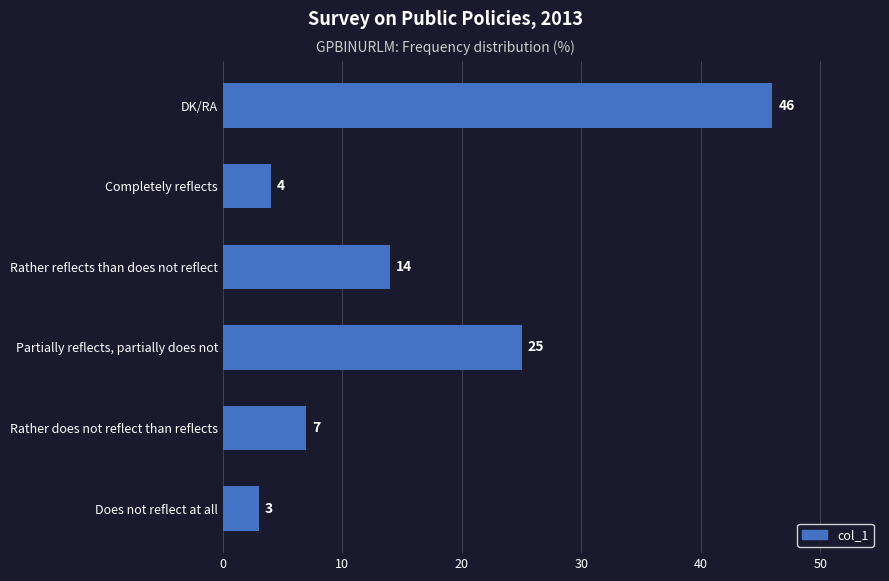

Between Completely reflects and Rather reflects than does not reflect, which is larger?

Rather reflects than does not reflect